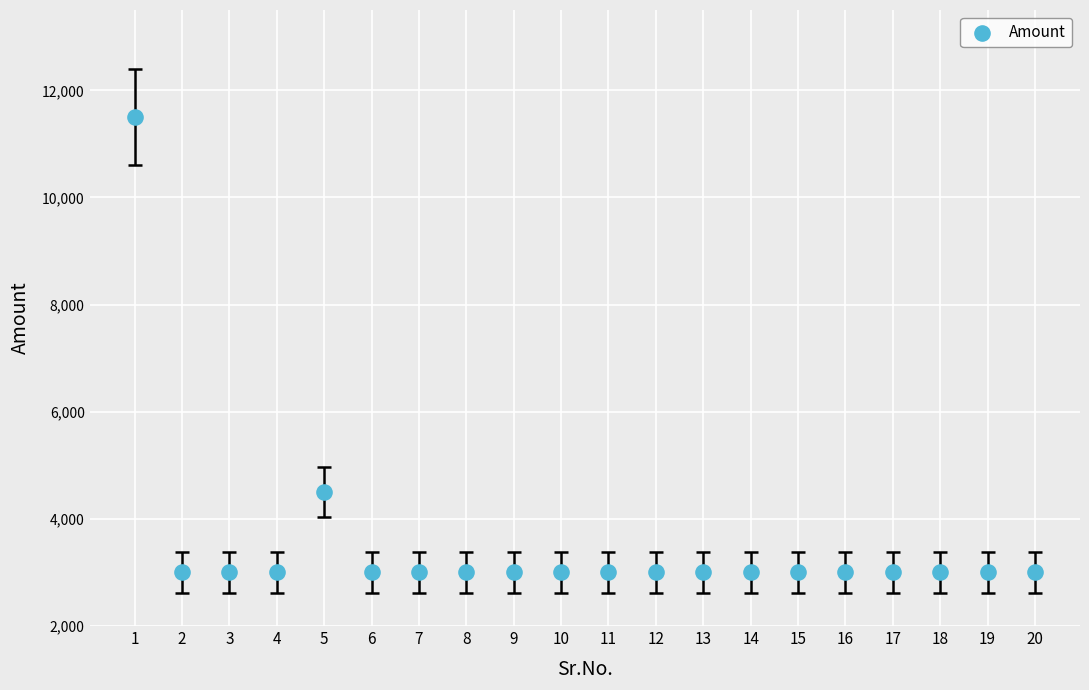

What is the range of X values (max minus min)?

19